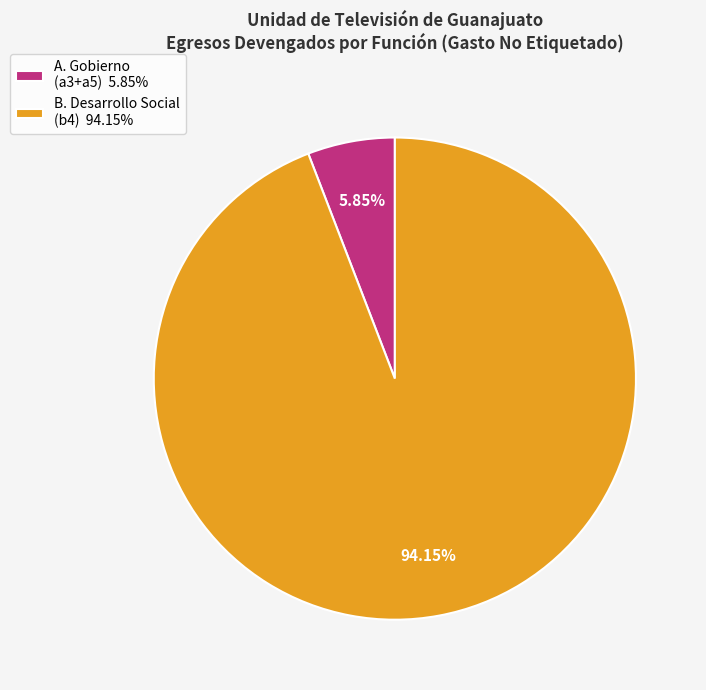

Which slice is the largest?

B. Desarrollo Social (b4) 94.15%